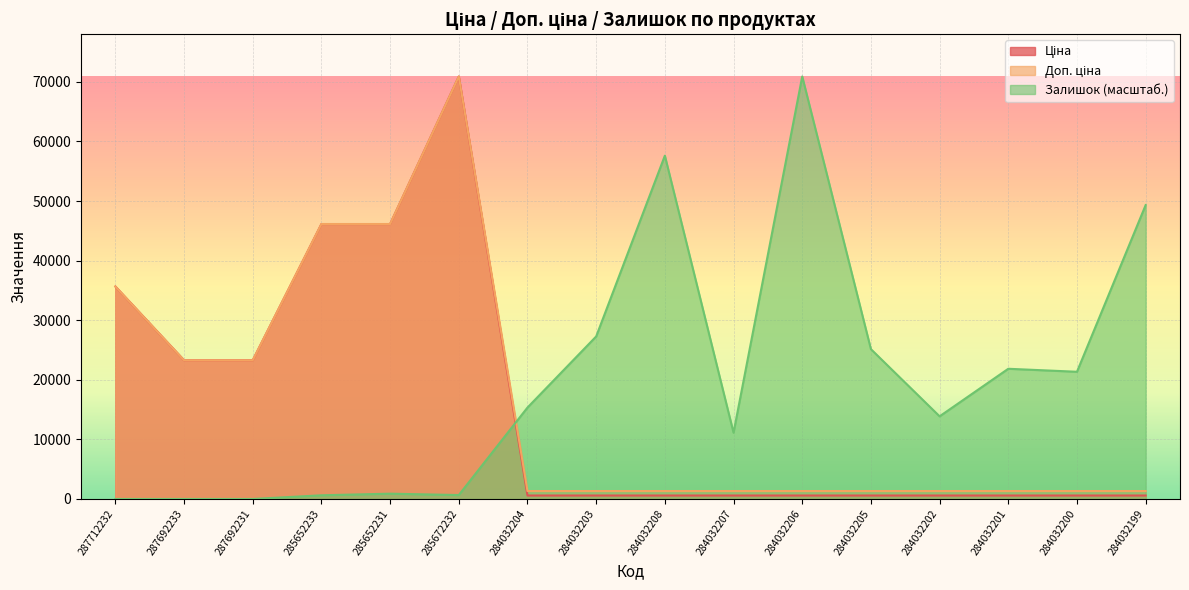

What is the label of the 1st point from the left?

287712232